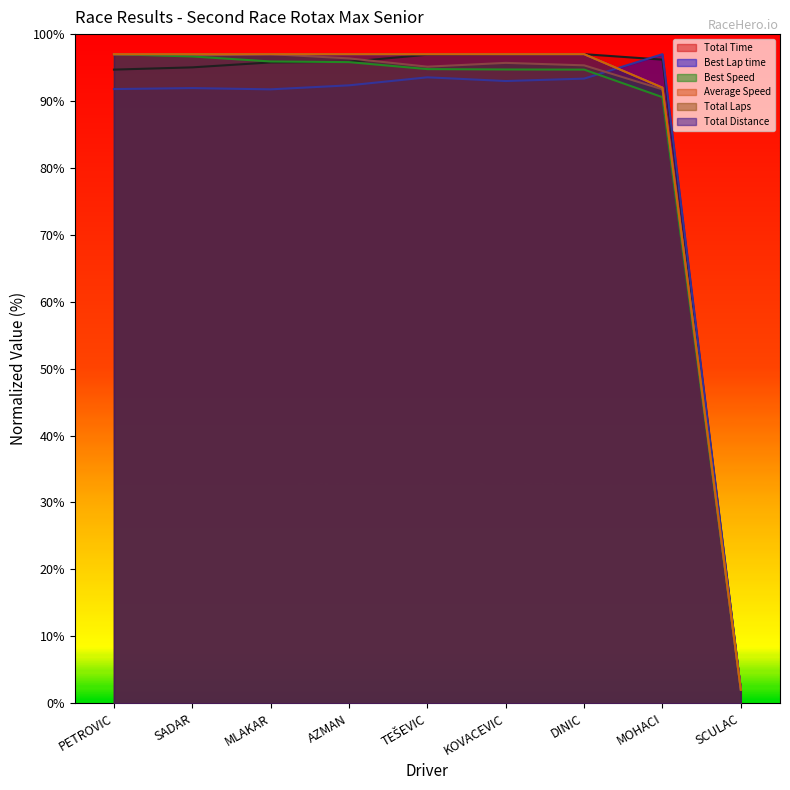

What is the label of the 7th point from the left?

DINIC